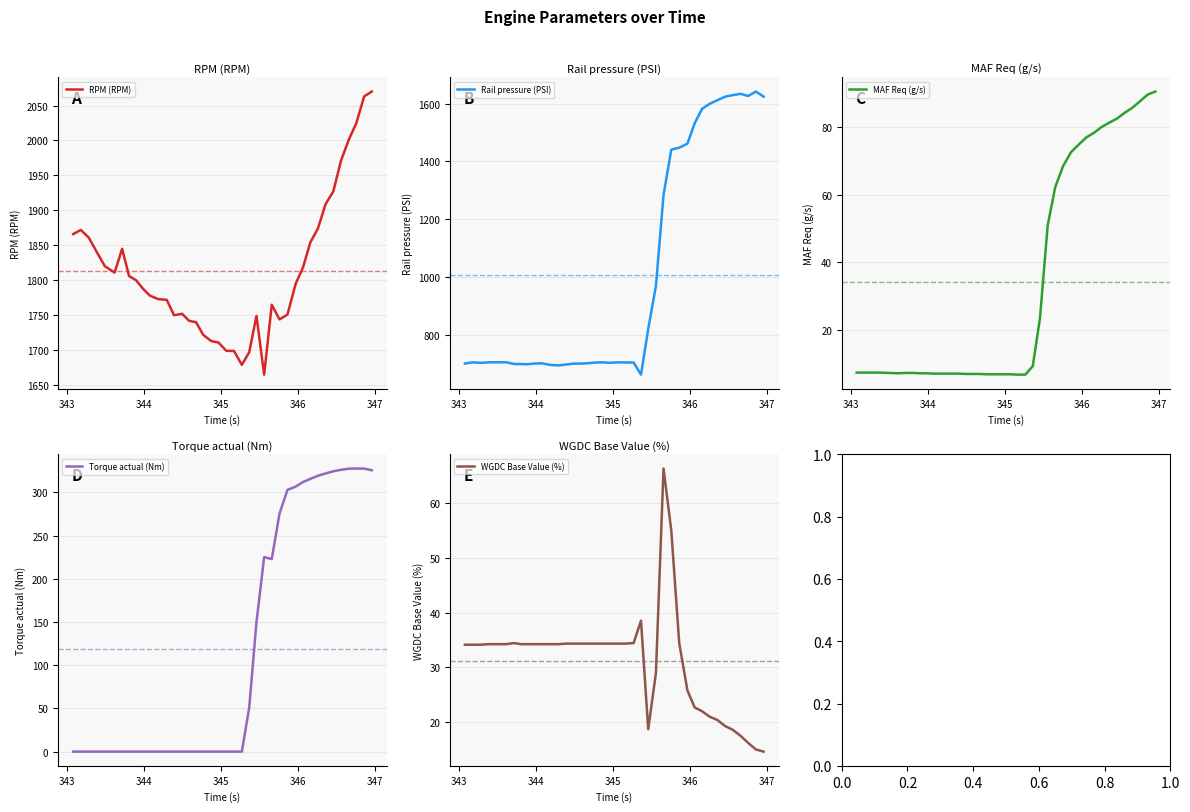

True or false: RPM (RPM) has more than 0 interior local peaks.

True